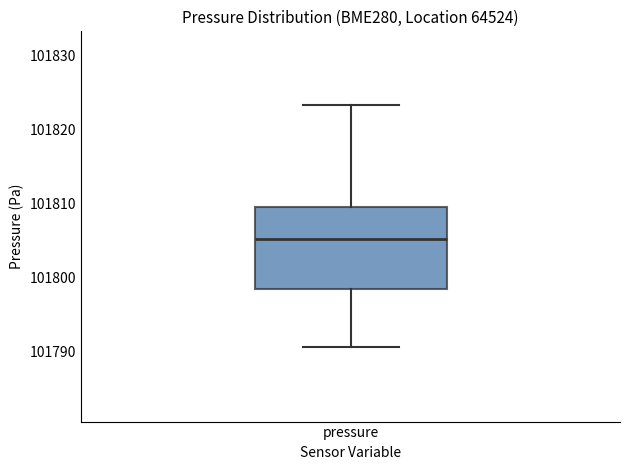

Transcribe this box plot: give where the median line is, the range the box spans, and where the two whiskers end, as read against the y-axis. The values are not printed on the chart, so give them approximately, as read against the axis.

median 101805, box 101798 to 101810, whiskers 101791 to 101823